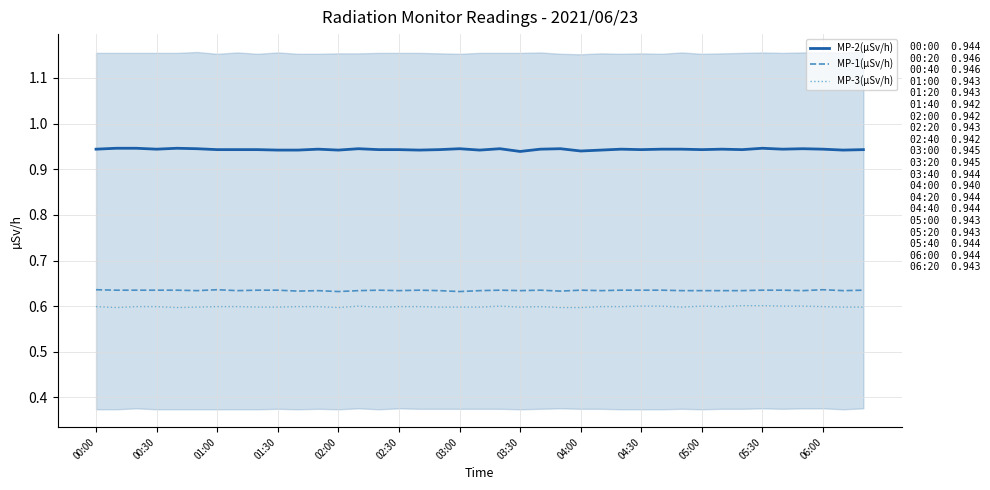

Reading right to left, what are all the values shown in this chart?

MP-2(µSv/h): 0.9	0.9	0.9	0.9	0.9	0.9	0.9	0.9	0.9	0.9	0.9	0.9	0.9	0.9	0.9	0.9	0.9	0.9	0.9	0.9	0.9	0.9	0.9	0.9	0.9	0.9	0.9	0.9	0.9	0.9	0.9	0.9	0.9	0.9	0.9	0.9	0.9	0.9	0.9
MP-1(µSv/h): 0.6	0.6	0.6	0.6	0.6	0.6	0.6	0.6	0.6	0.6	0.6	0.6	0.6	0.6	0.6	0.6	0.6	0.6	0.6	0.6	0.6	0.6	0.6	0.6	0.6	0.6	0.6	0.6	0.6	0.6	0.6	0.6	0.6	0.6	0.6	0.6	0.6	0.6	0.6
MP-3(µSv/h): 0.6	0.6	0.6	0.6	0.6	0.6	0.6	0.6	0.6	0.6	0.6	0.6	0.6	0.6	0.6	0.6	0.6	0.6	0.6	0.6	0.6	0.6	0.6	0.6	0.6	0.6	0.6	0.6	0.6	0.6	0.6	0.6	0.6	0.6	0.6	0.6	0.6	0.6	0.6